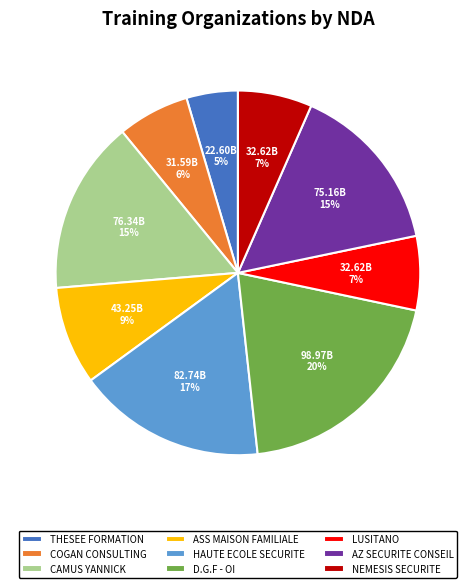

Which slice is the smallest?

THESEE FORMATION